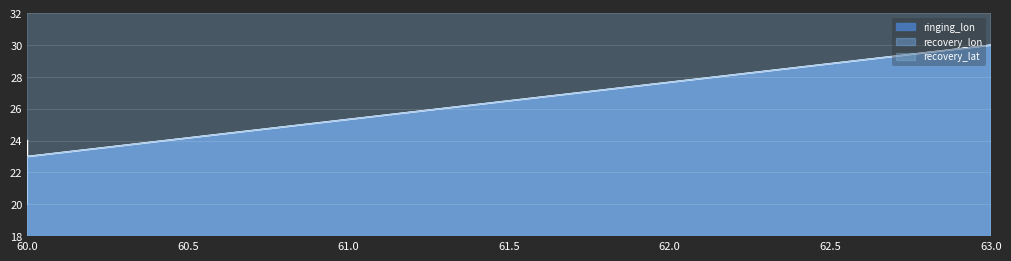

What is the sum of all recovery_lon values?

73